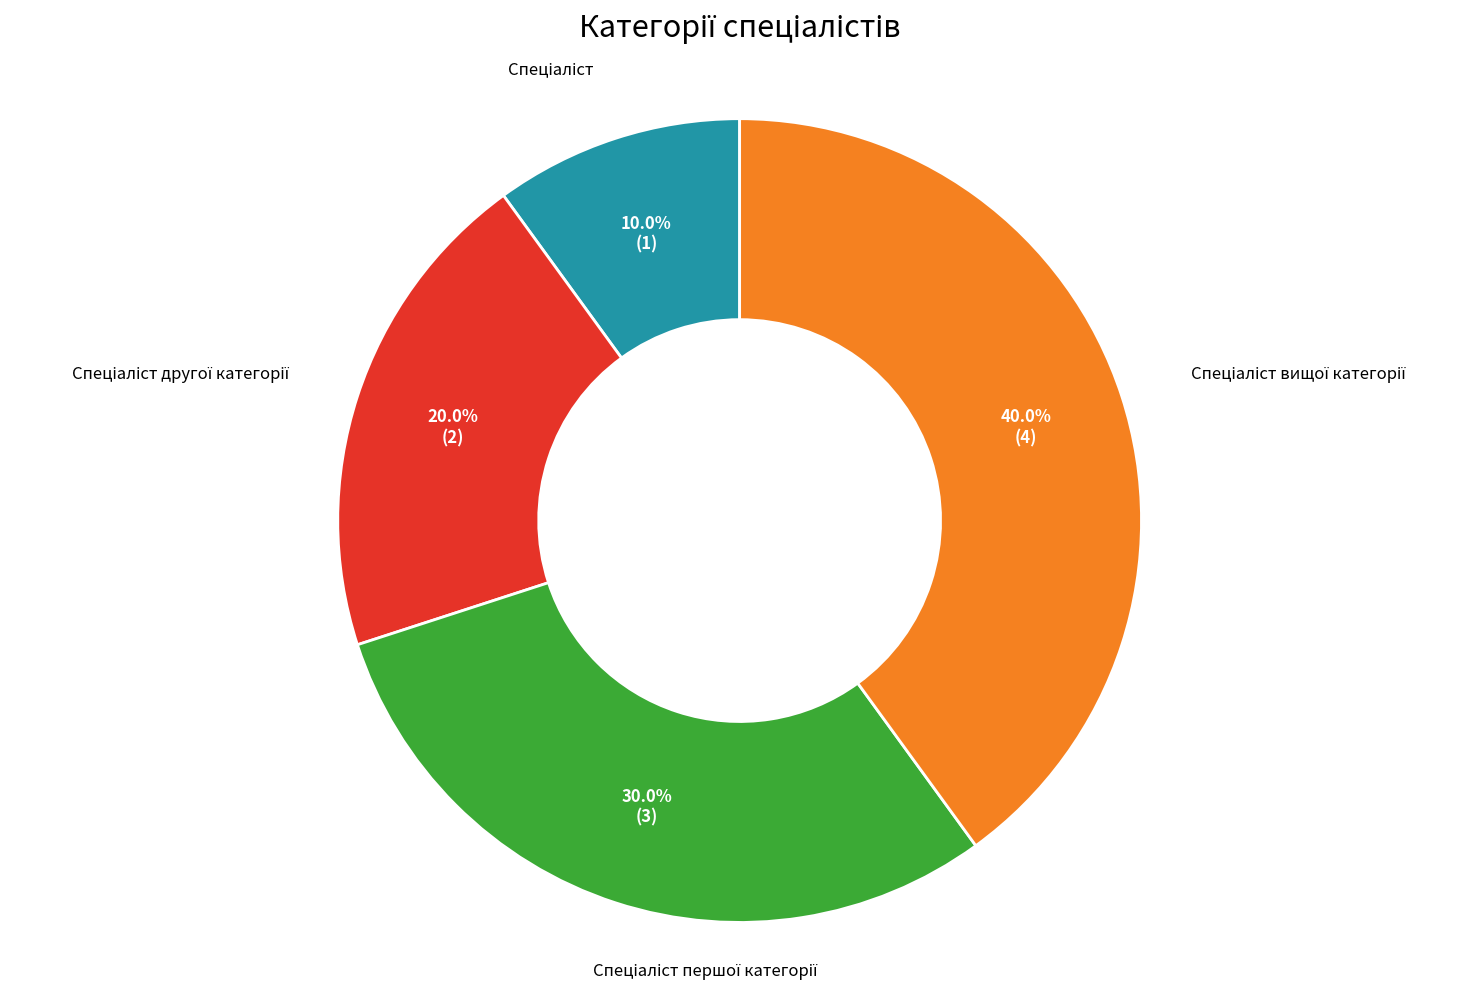

Is there a majority slice in this chart?

No